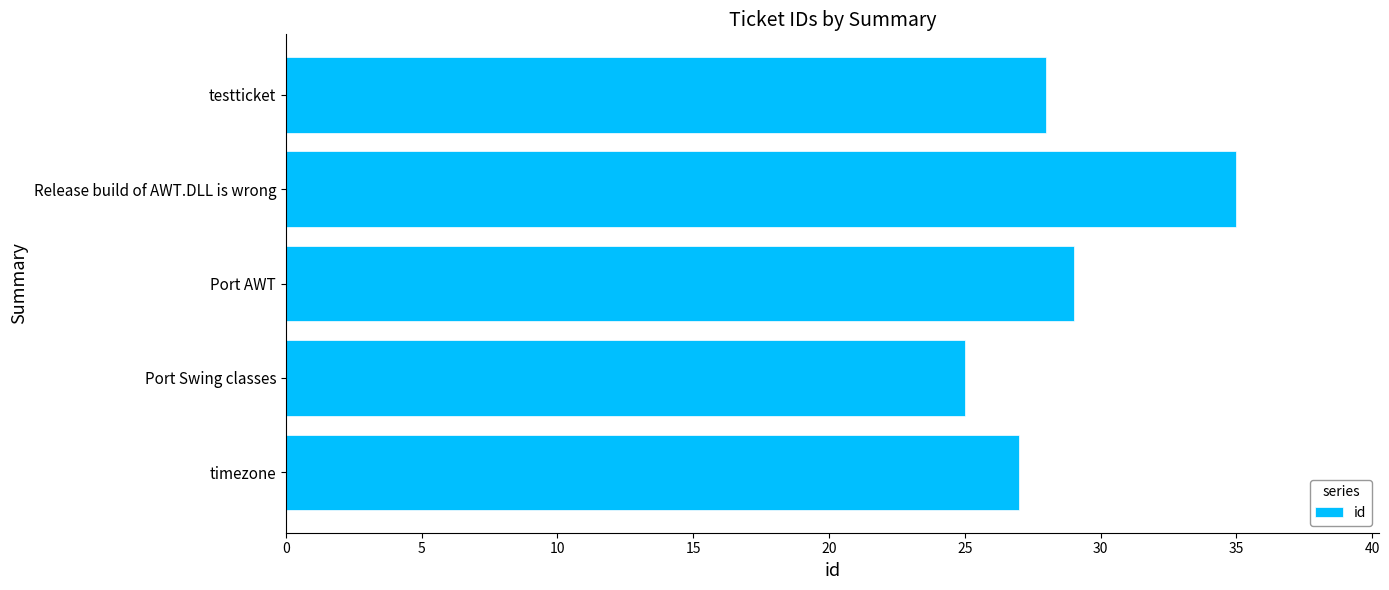

Which category has the highest value across all series?

Release build of AWT.DLL is wrong